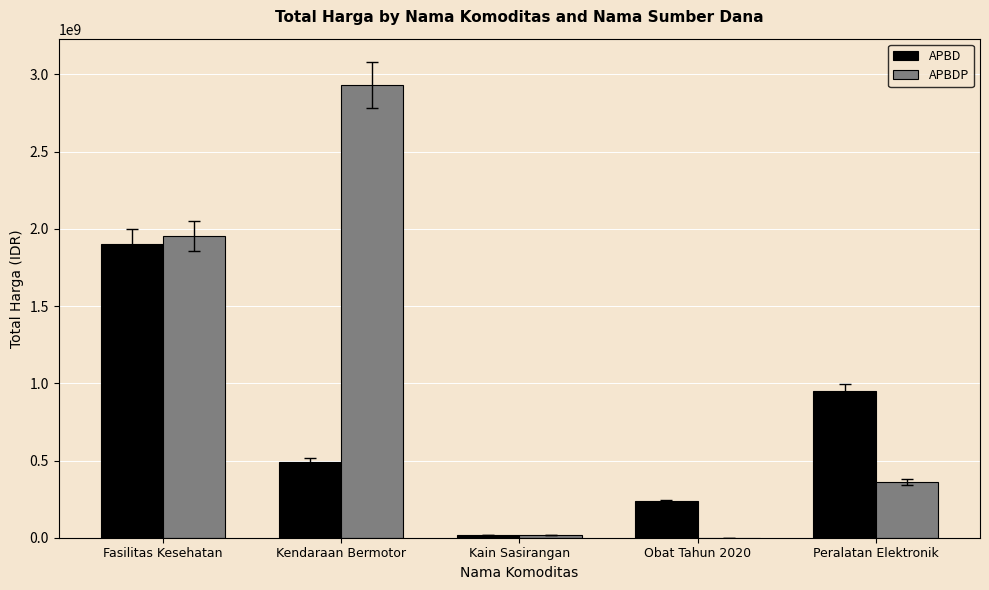

The APBD series shows 399576068 at Obat Tahun 2020. True or false?

False